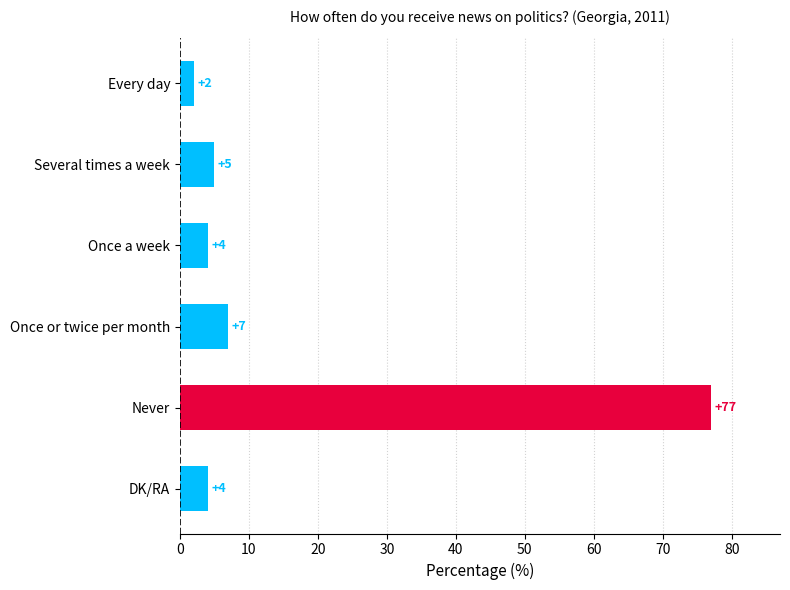

Reading top to bottom, what are all the values shown in this chart?

2	5	4	7	77	4